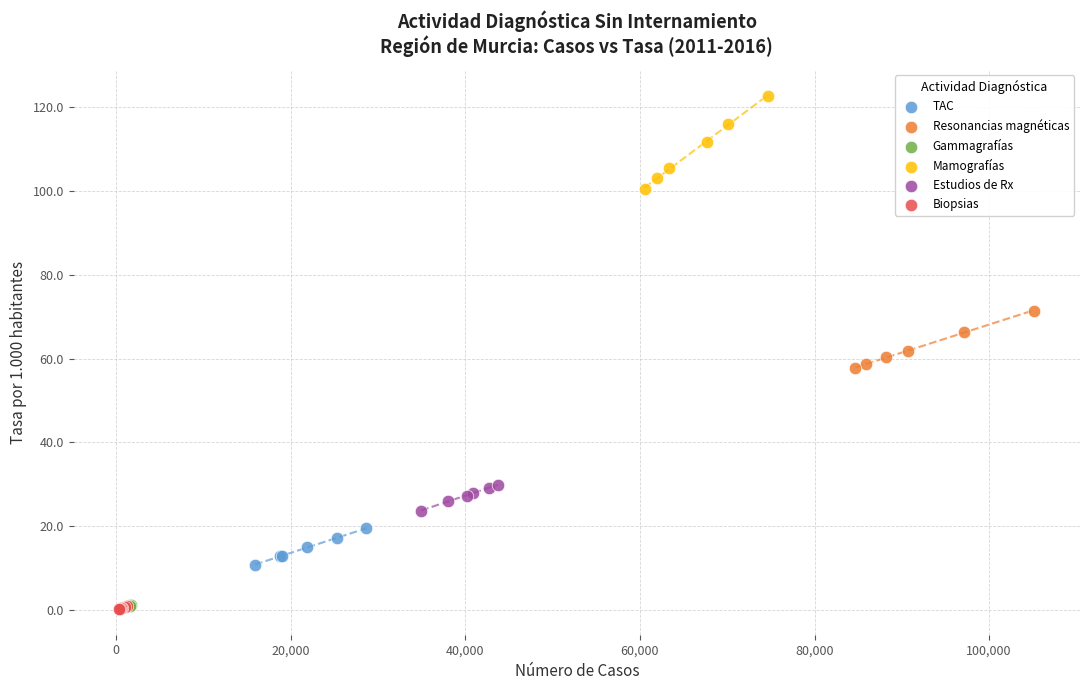

Which series reaches the maximum Y coordinate?

Mamografías